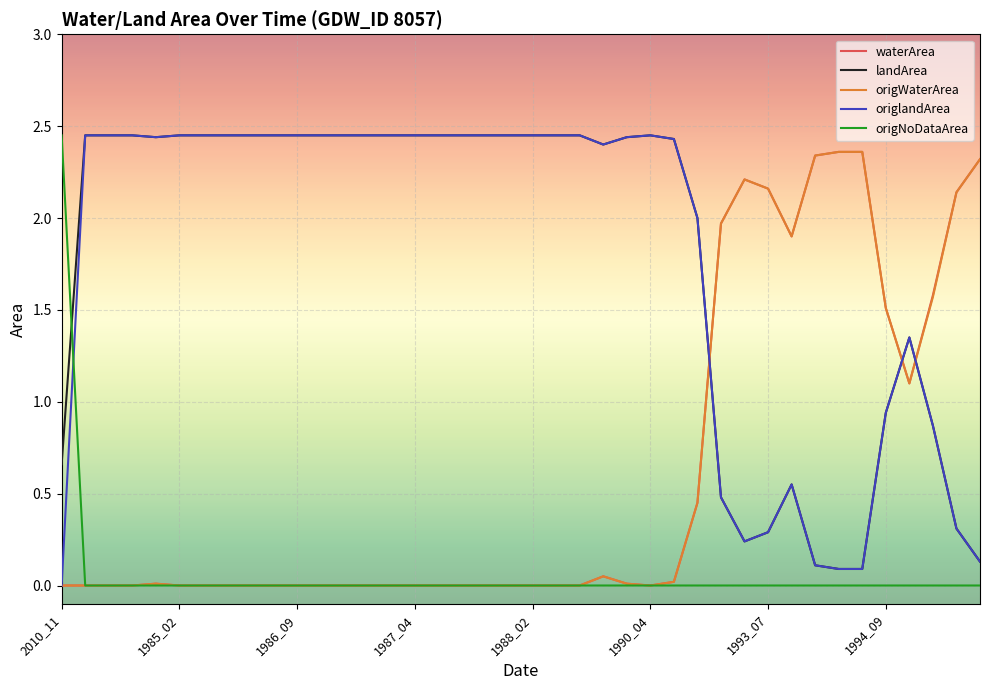

How many intersections are there between waterArea and landArea?

3